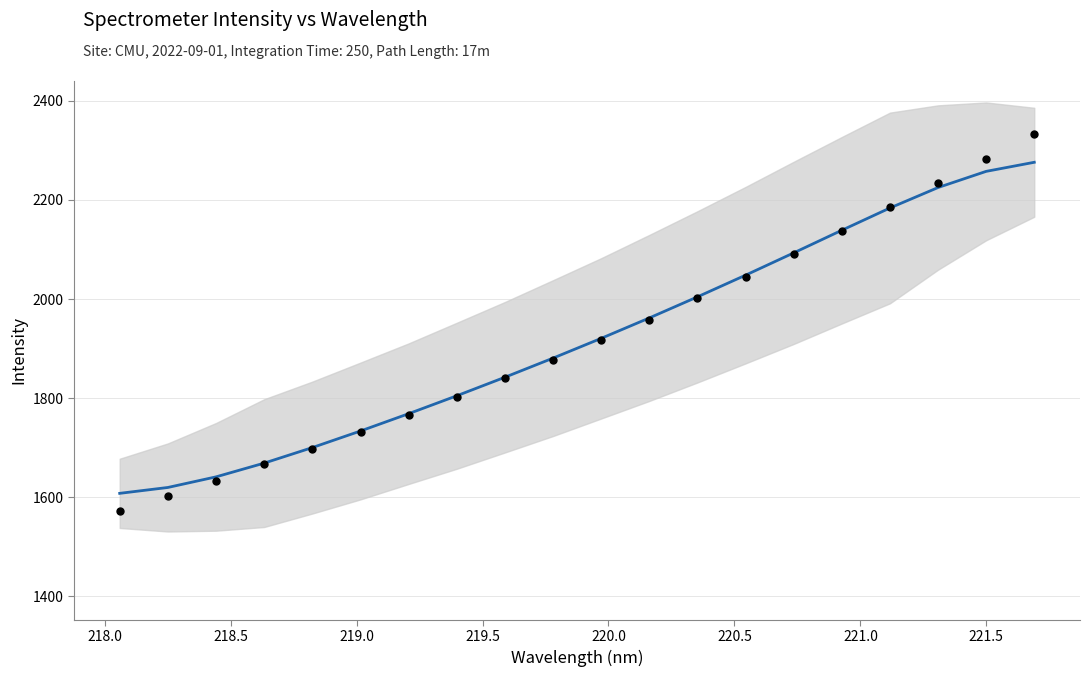

Which series contains the lowest Y value?

Intensity